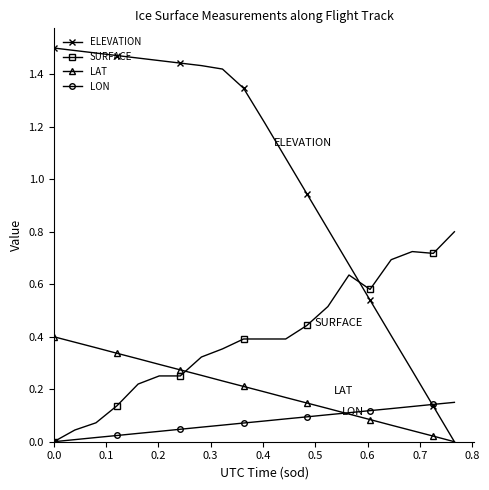

Which series has the largest total across all categories?

ELEVATION